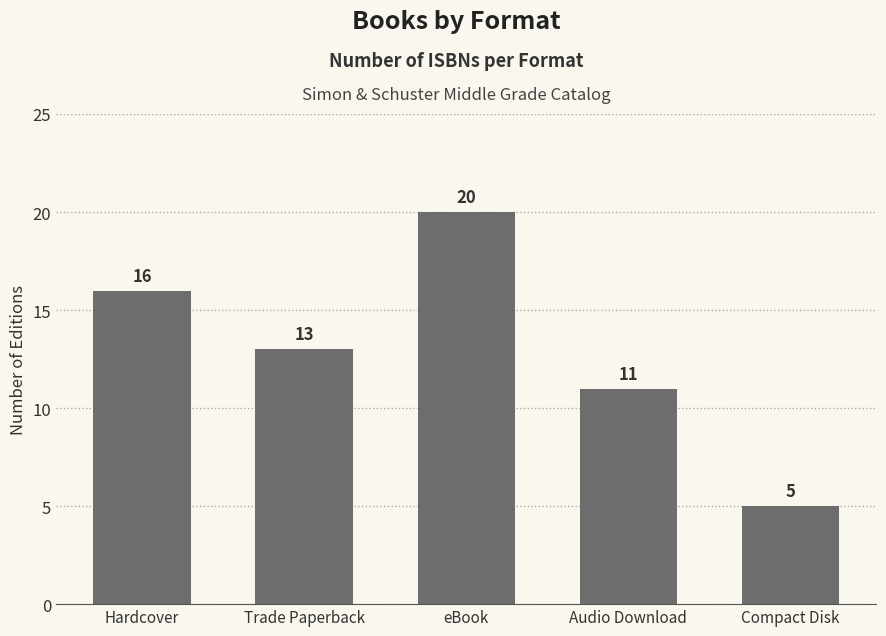

Is it true that the value at Hardcover is 16?

True